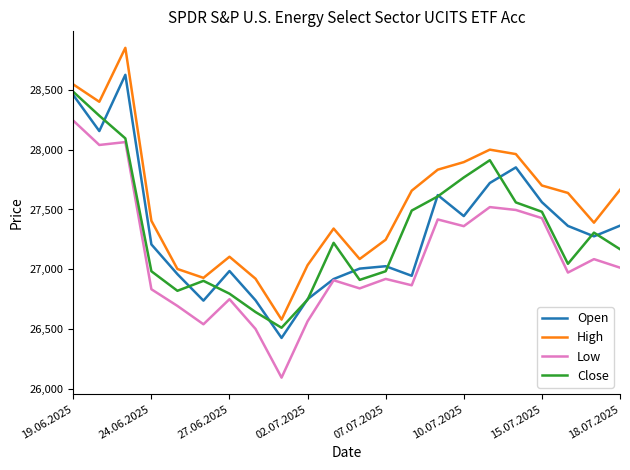

What is the greatest value displayed?

28848